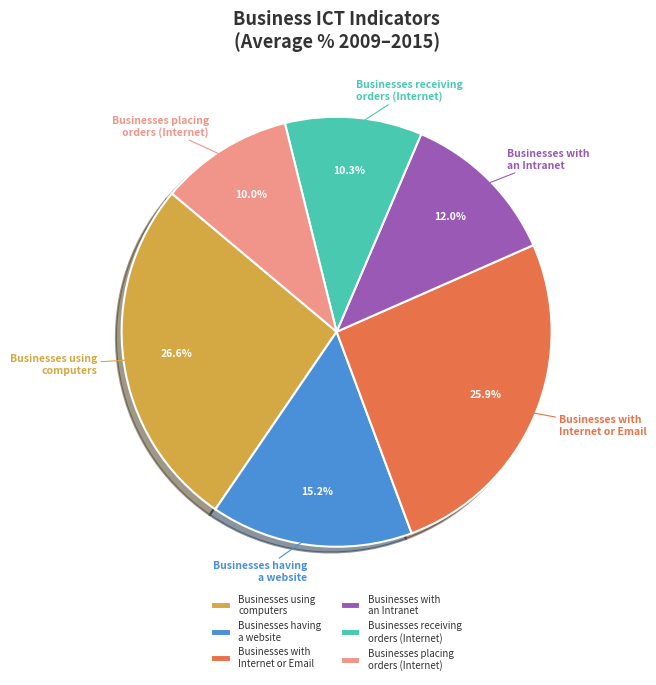

Combined, do Businesses using computers and Businesses with an Intranet account for over 50%?

No